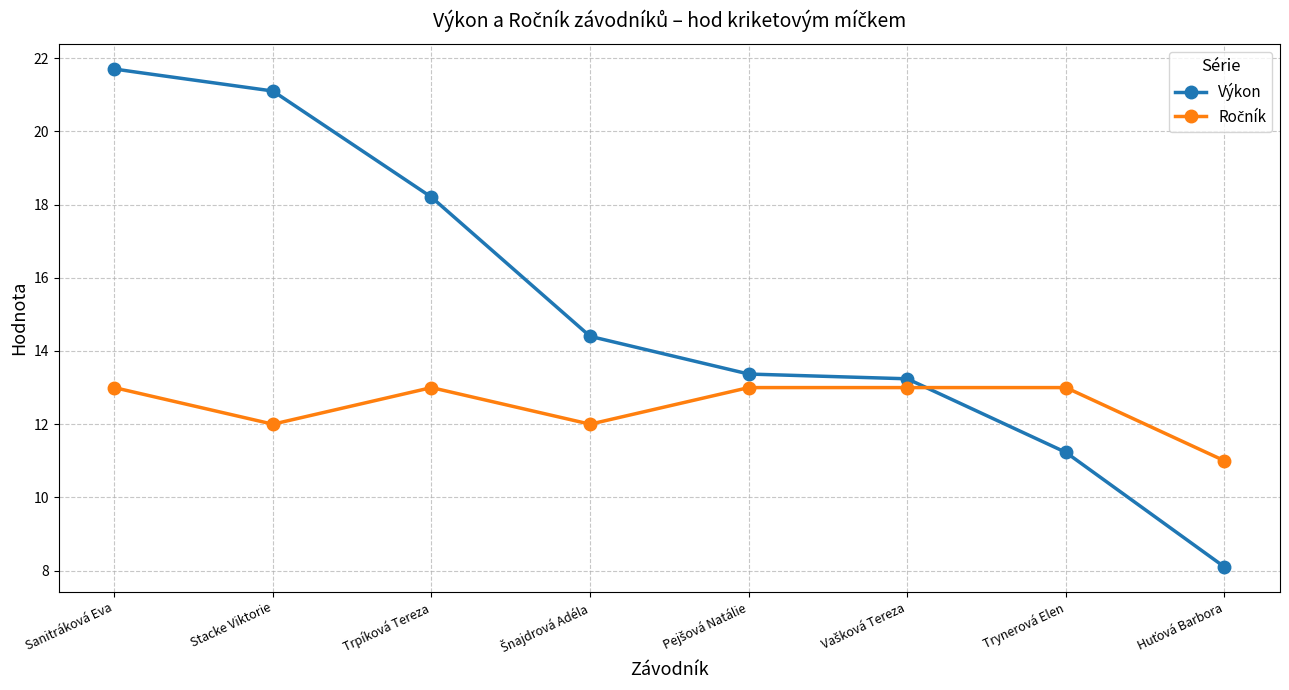

What is the sum of all Výkon values?

121.3